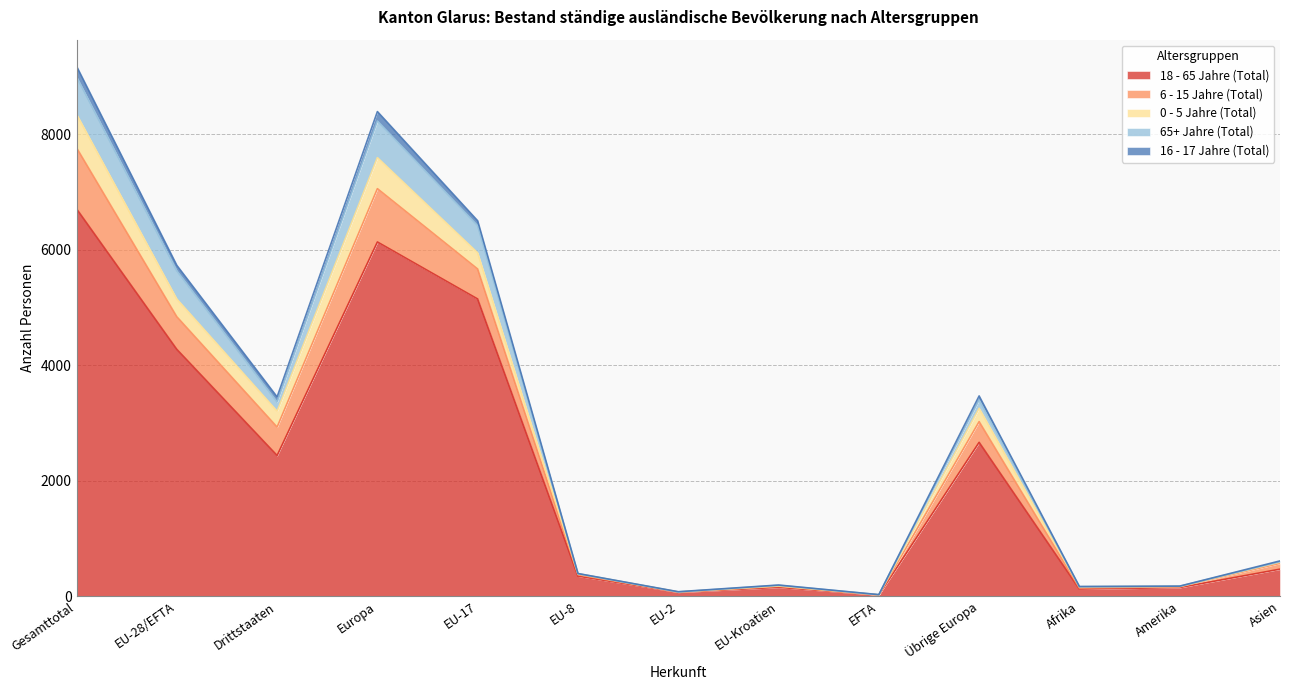

At how many categories does at least one series exceed 971?

6